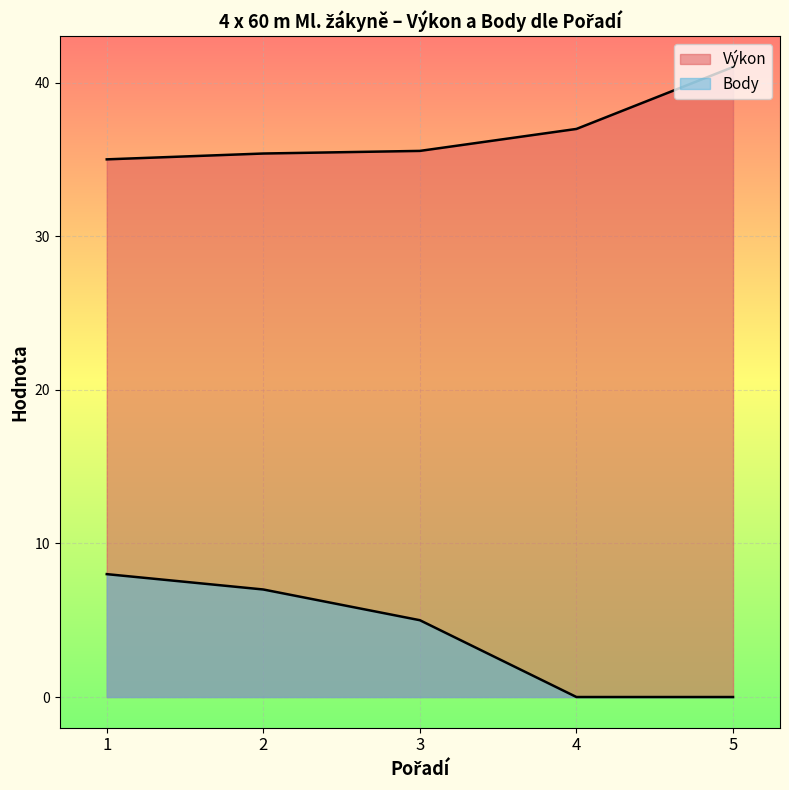

Rank the series by their average value, from lowest to highest.

Body, Výkon